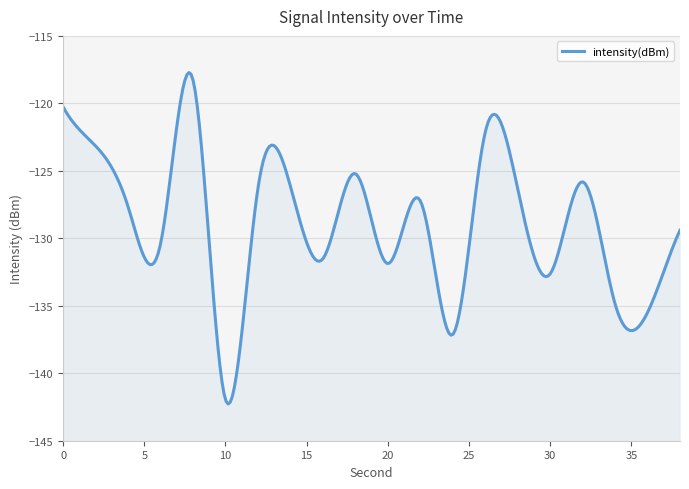

True or false: the data shows -134.9 at 34.

True